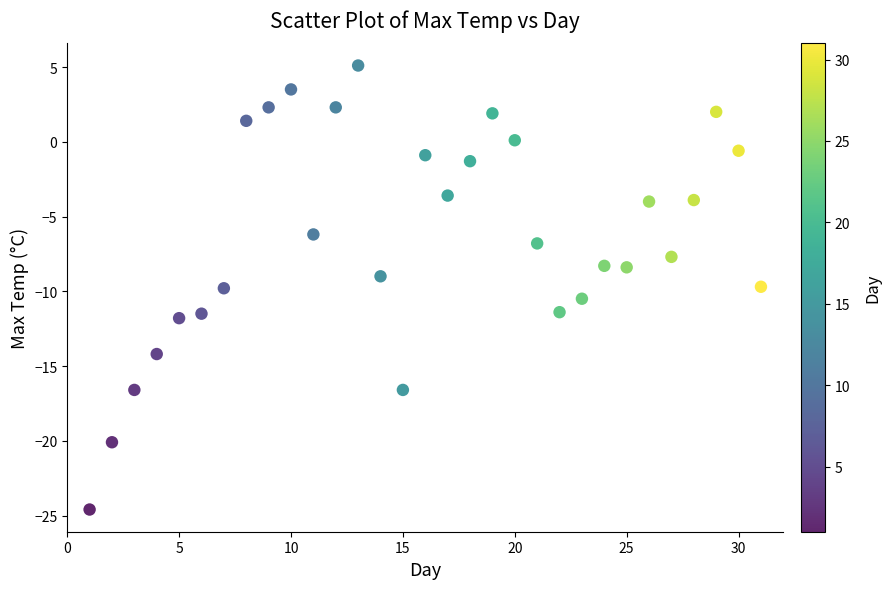

What is the range of Y values (max minus min)?

29.7